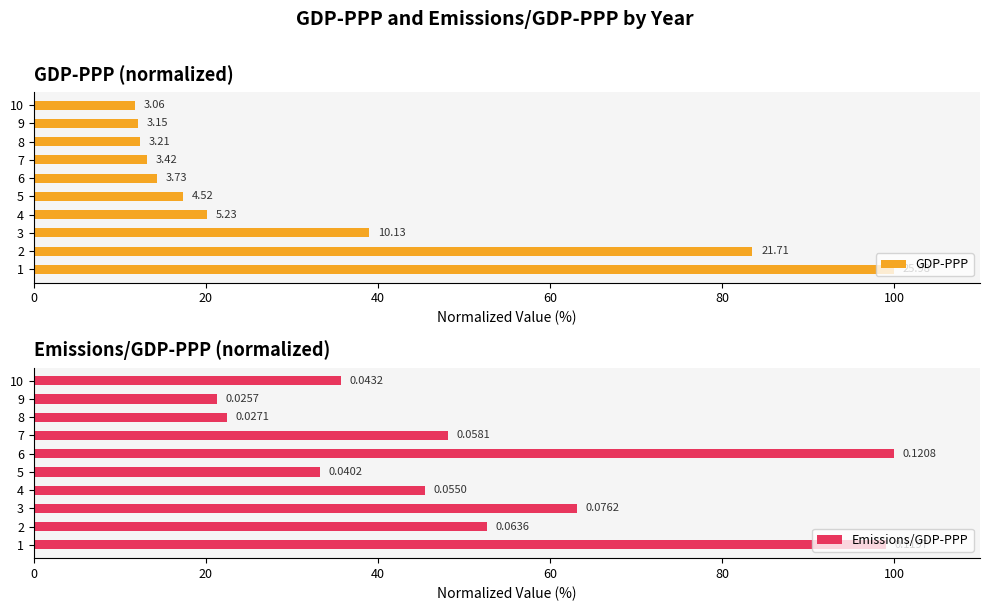

Which series has the largest range (max minus min)?

GDP-PPP